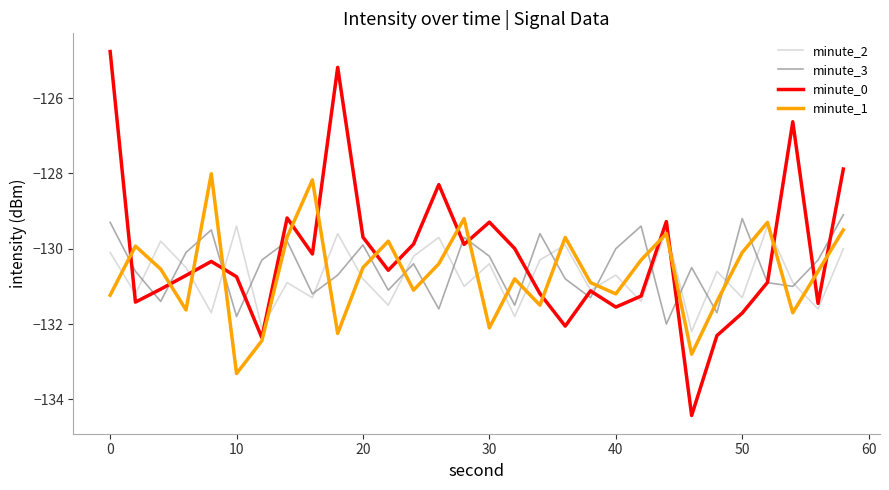

What is the highest value of the minute_3 series?

-129.1